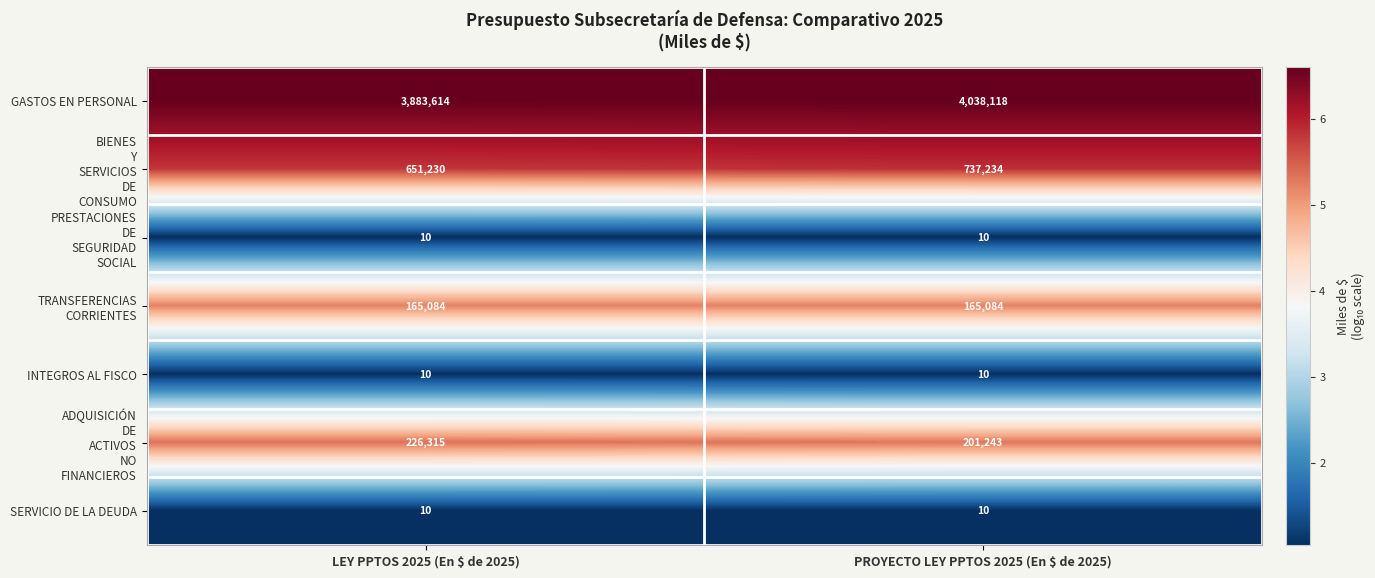

What is the total value across all series at LEY PPTOS 2025 (En $ de 2025)?

4926273